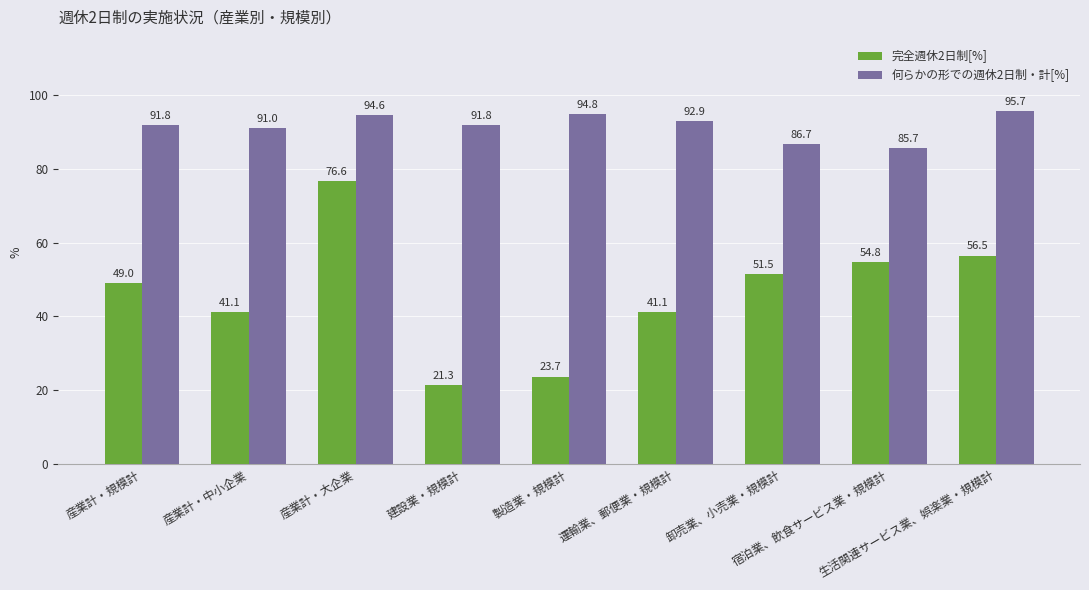

How many data points in 何らかの形での週休2日制・計[%] are less than 91?

2